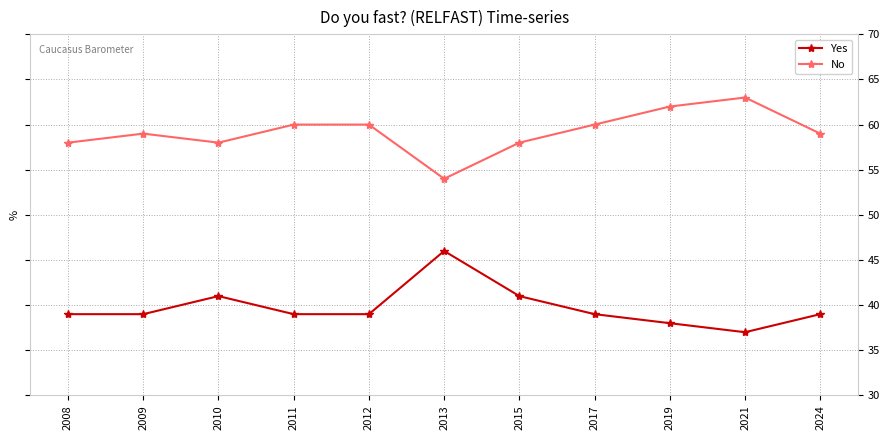

Reading right to left, list all the values displayed in this chart.

Yes: 39	37	38	39	41	46	39	39	41	39	39
No: 59	63	62	60	58	54	60	60	58	59	58